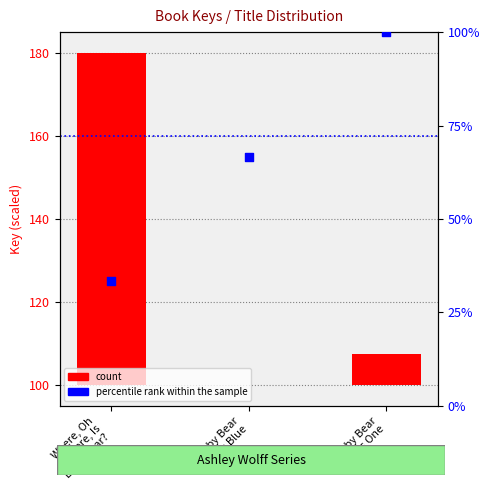

Which series has the largest Y range (max minus min)?

count